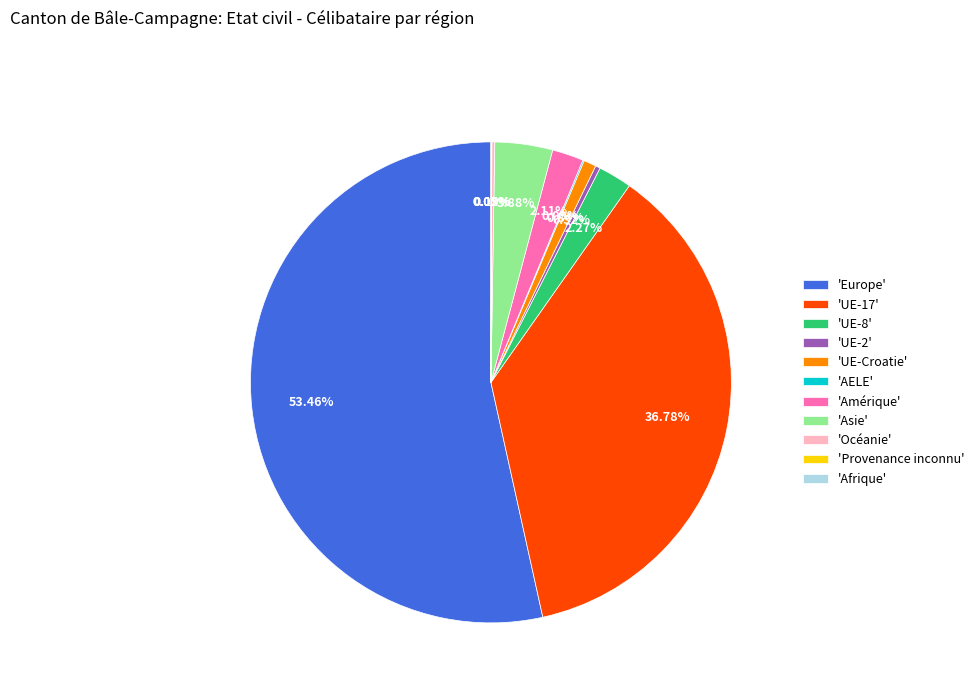

Which slice is the largest?

'Europe'